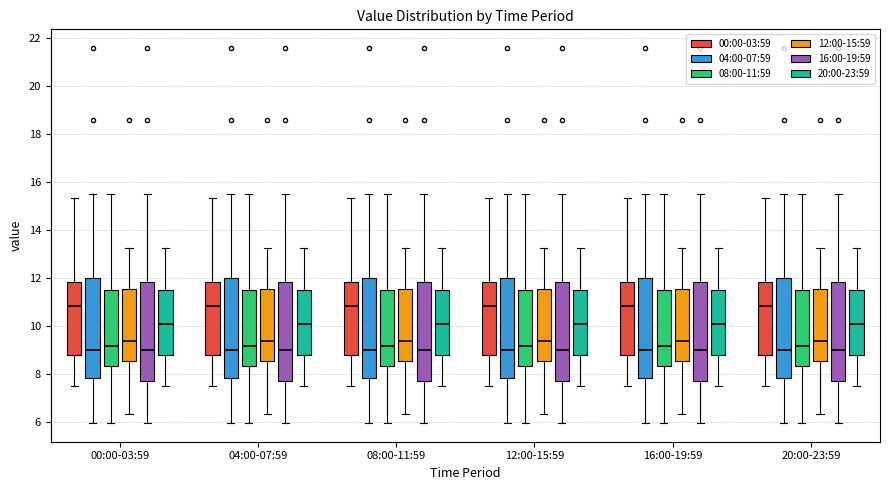

Reading left to right, read every box against the y-axis: the position of its median line, the range the box covers, and the ends of its whiskers. The values are not printed on the chart, so give them approximately, as read against the axis.

00:00-03:59 (00:00-03:59): median 10.8, box 8.8 to 11.8, whiskers 7.6 to 15.4
00:00-03:59 (04:00-07:59): median 9.0, box 7.8 to 12.0, whiskers 6.0 to 15.6
00:00-03:59 (08:00-11:59): median 9.2, box 8.4 to 11.6, whiskers 6.0 to 15.6
00:00-03:59 (12:00-15:59): median 9.4, box 8.6 to 11.6, whiskers 6.4 to 13.2
00:00-03:59 (16:00-19:59): median 9.0, box 7.8 to 11.8, whiskers 6.0 to 15.6
00:00-03:59 (20:00-23:59): median 10.2, box 8.8 to 11.6, whiskers 7.6 to 13.2
04:00-07:59 (00:00-03:59): median 10.8, box 8.8 to 11.8, whiskers 7.6 to 15.4
04:00-07:59 (04:00-07:59): median 9.0, box 7.8 to 12.0, whiskers 6.0 to 15.6
04:00-07:59 (08:00-11:59): median 9.2, box 8.4 to 11.6, whiskers 6.0 to 15.6
04:00-07:59 (12:00-15:59): median 9.4, box 8.6 to 11.6, whiskers 6.4 to 13.2
04:00-07:59 (16:00-19:59): median 9.0, box 7.8 to 11.8, whiskers 6.0 to 15.6
04:00-07:59 (20:00-23:59): median 10.2, box 8.8 to 11.6, whiskers 7.6 to 13.2
08:00-11:59 (00:00-03:59): median 10.8, box 8.8 to 11.8, whiskers 7.6 to 15.4
08:00-11:59 (04:00-07:59): median 9.0, box 7.8 to 12.0, whiskers 6.0 to 15.6
08:00-11:59 (08:00-11:59): median 9.2, box 8.4 to 11.6, whiskers 6.0 to 15.6
08:00-11:59 (12:00-15:59): median 9.4, box 8.6 to 11.6, whiskers 6.4 to 13.2
08:00-11:59 (16:00-19:59): median 9.0, box 7.8 to 11.8, whiskers 6.0 to 15.6
08:00-11:59 (20:00-23:59): median 10.2, box 8.8 to 11.6, whiskers 7.6 to 13.2
12:00-15:59 (00:00-03:59): median 10.8, box 8.8 to 11.8, whiskers 7.6 to 15.4
12:00-15:59 (04:00-07:59): median 9.0, box 7.8 to 12.0, whiskers 6.0 to 15.6
12:00-15:59 (08:00-11:59): median 9.2, box 8.4 to 11.6, whiskers 6.0 to 15.6
12:00-15:59 (12:00-15:59): median 9.4, box 8.6 to 11.6, whiskers 6.4 to 13.2
12:00-15:59 (16:00-19:59): median 9.0, box 7.8 to 11.8, whiskers 6.0 to 15.6
12:00-15:59 (20:00-23:59): median 10.2, box 8.8 to 11.6, whiskers 7.6 to 13.2
16:00-19:59 (00:00-03:59): median 10.8, box 8.8 to 11.8, whiskers 7.6 to 15.4
16:00-19:59 (04:00-07:59): median 9.0, box 7.8 to 12.0, whiskers 6.0 to 15.6
16:00-19:59 (08:00-11:59): median 9.2, box 8.4 to 11.6, whiskers 6.0 to 15.6
16:00-19:59 (12:00-15:59): median 9.4, box 8.6 to 11.6, whiskers 6.4 to 13.2
16:00-19:59 (16:00-19:59): median 9.0, box 7.8 to 11.8, whiskers 6.0 to 15.6
16:00-19:59 (20:00-23:59): median 10.2, box 8.8 to 11.6, whiskers 7.6 to 13.2
20:00-23:59 (00:00-03:59): median 10.8, box 8.8 to 11.8, whiskers 7.6 to 15.4
20:00-23:59 (04:00-07:59): median 9.0, box 7.8 to 12.0, whiskers 6.0 to 15.6
20:00-23:59 (08:00-11:59): median 9.2, box 8.4 to 11.6, whiskers 6.0 to 15.6
20:00-23:59 (12:00-15:59): median 9.4, box 8.6 to 11.6, whiskers 6.4 to 13.2
20:00-23:59 (16:00-19:59): median 9.0, box 7.8 to 11.8, whiskers 6.0 to 15.6
20:00-23:59 (20:00-23:59): median 10.2, box 8.8 to 11.6, whiskers 7.6 to 13.2